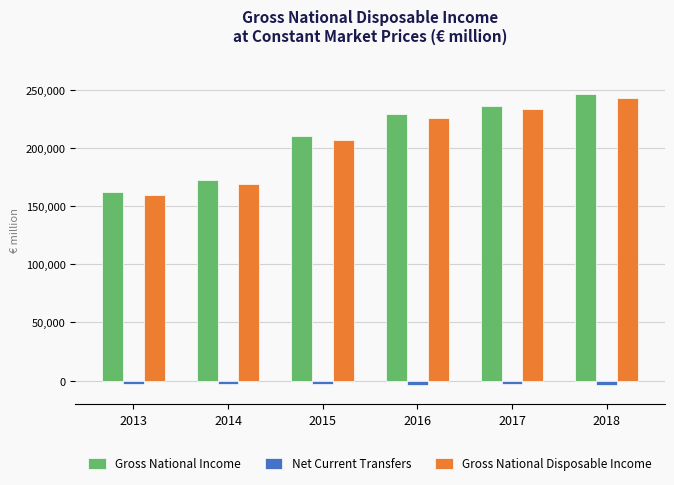

What is the average value of the Gross National Income series?

209234.1